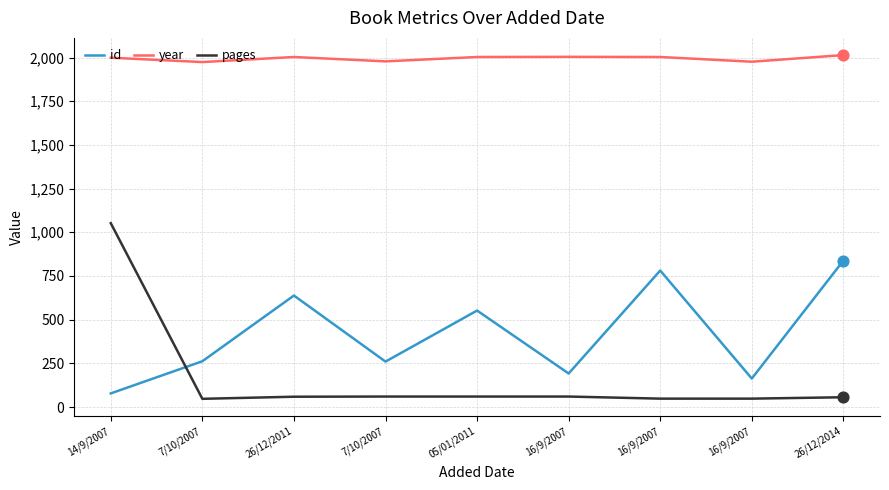

What are all the series names shown in the legend?

id, year, pages